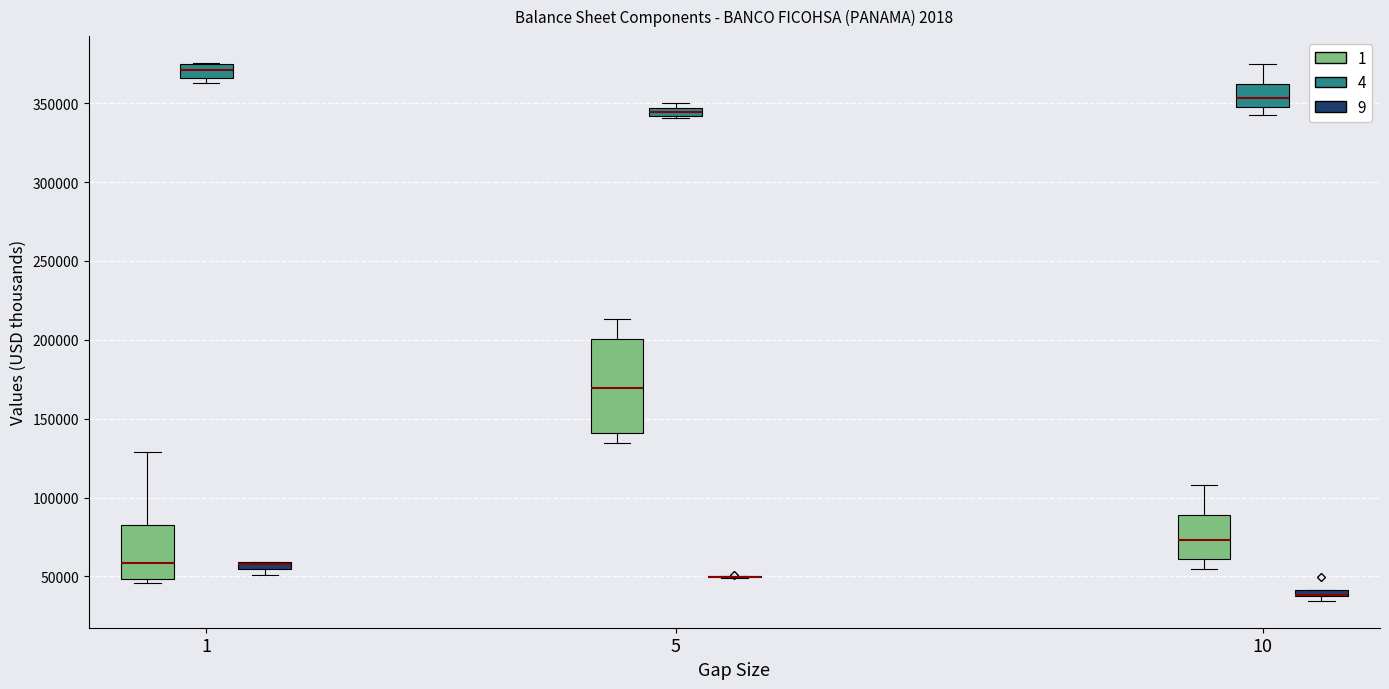

Which box is the tallest, from its lower edge to its upper edge?

5 (1)